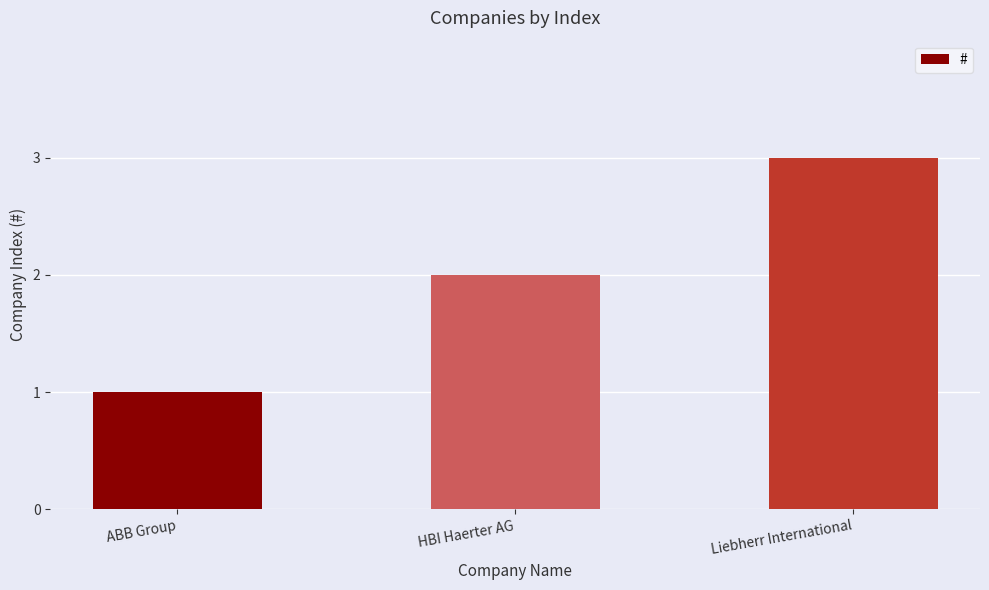

Does the chart contain any negative values?

No